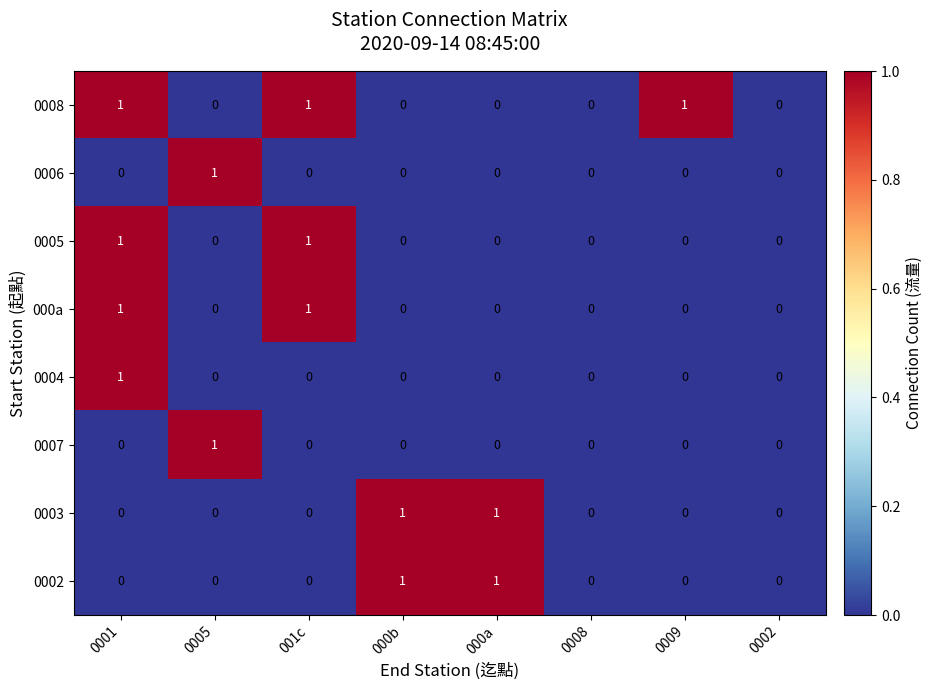

Is it true that 0008 equals 0 at 0005?

True